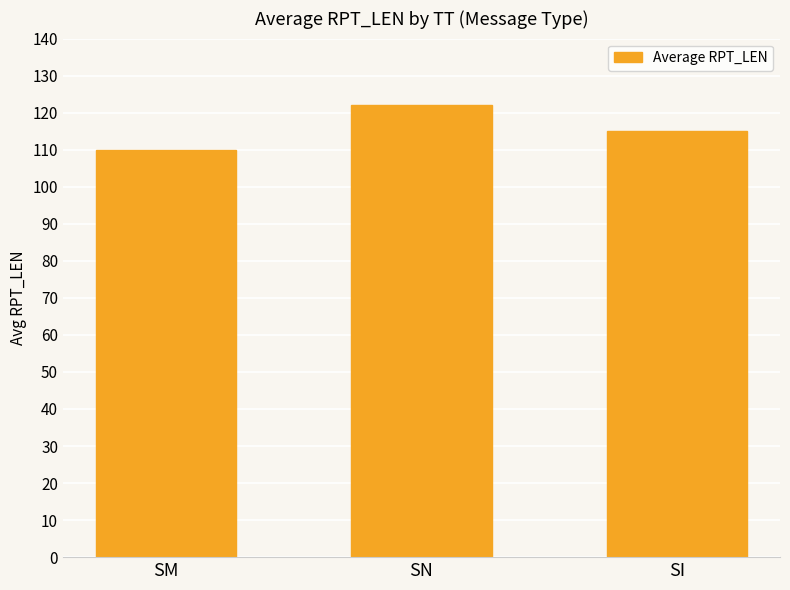

Does the chart contain any negative values?

No